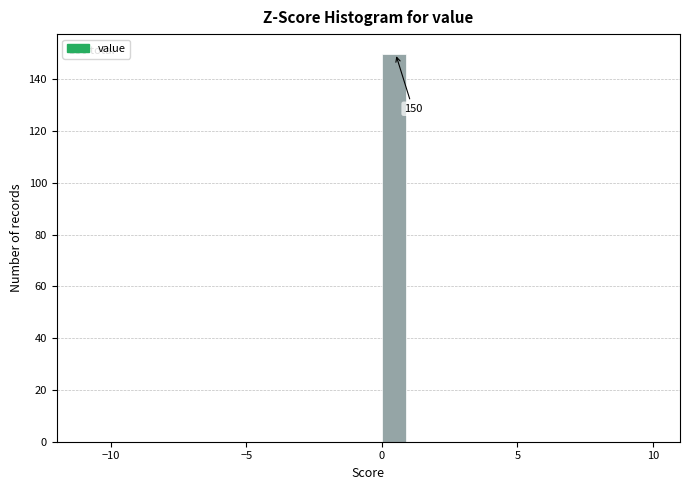

Around what value on the x-axis is the tallest bar? Give the approximate position of its centre, as read against the axis.

0.5